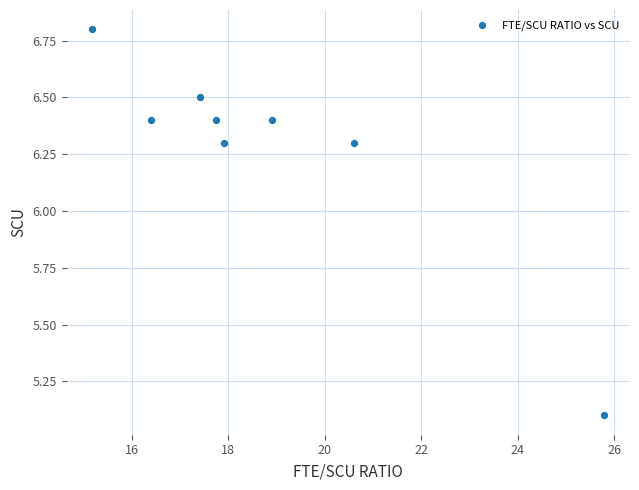

What Y value in the scatter plot is closest to 5?

5.1